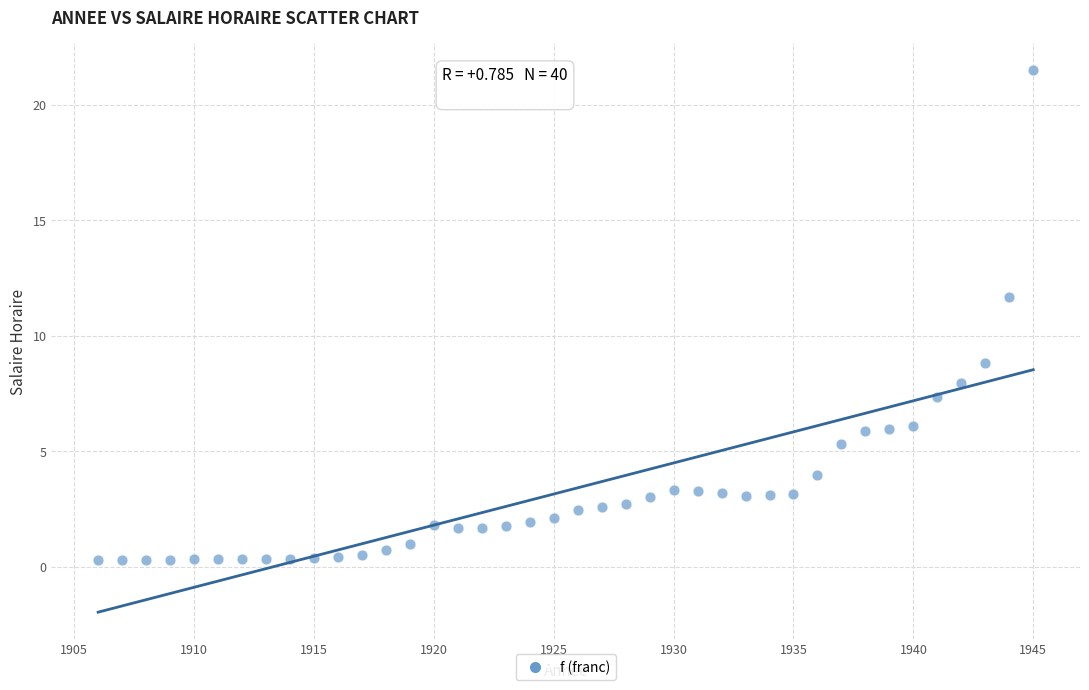

What Y value in the scatter plot is closest to 10?

8.8